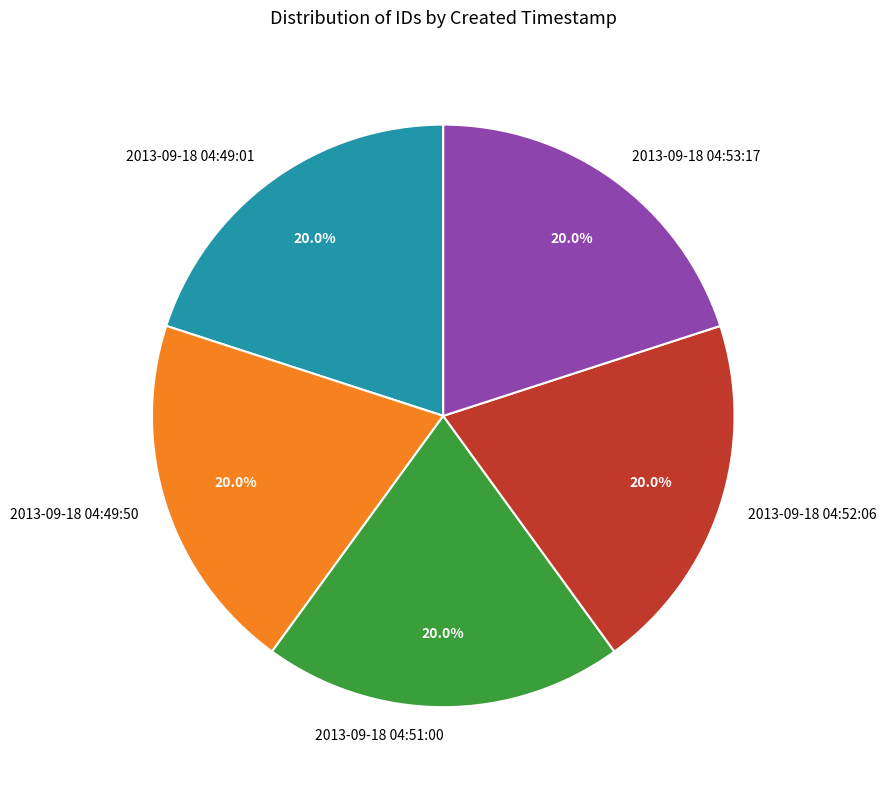

What is the ratio of the value at 2013-09-18 04:49:01 to the value at 2013-09-18 04:49:50?

1.0